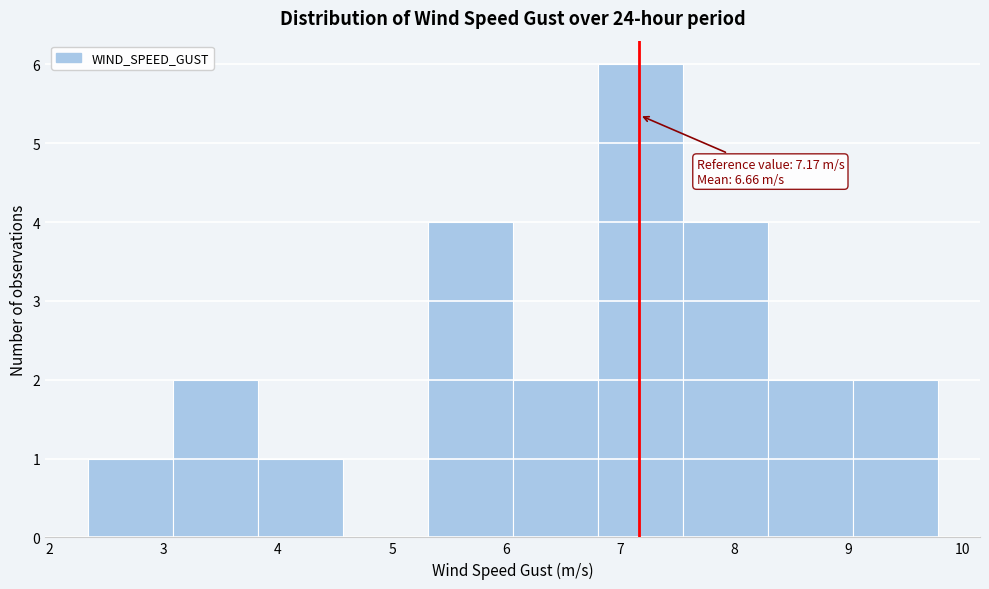

Over which range of the x-axis is the bar tallest?

6.8 to 7.5